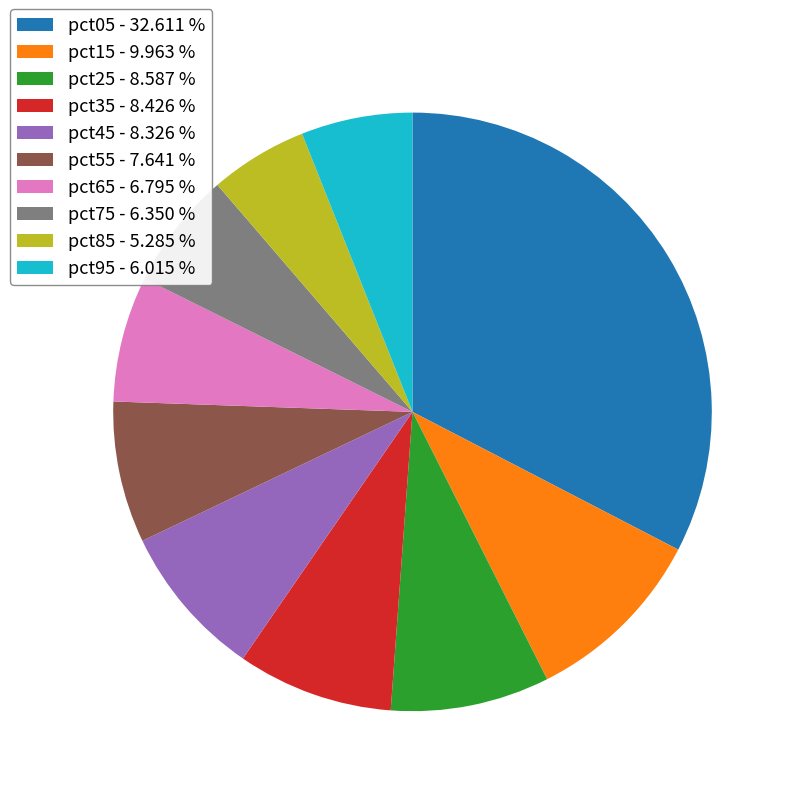

Which has a higher value, pct75 or pct45?

pct45